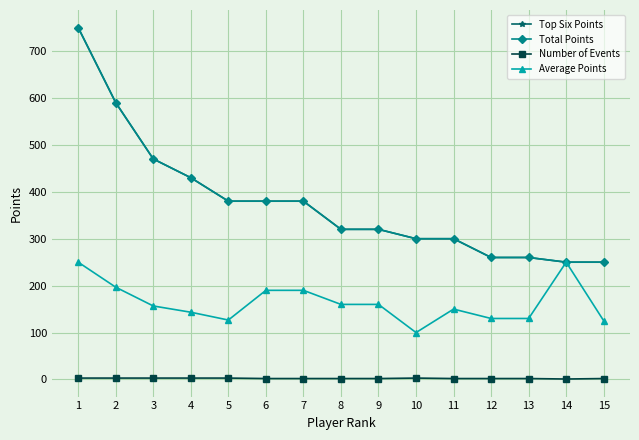

How many data points in Total Points are above 320?

7